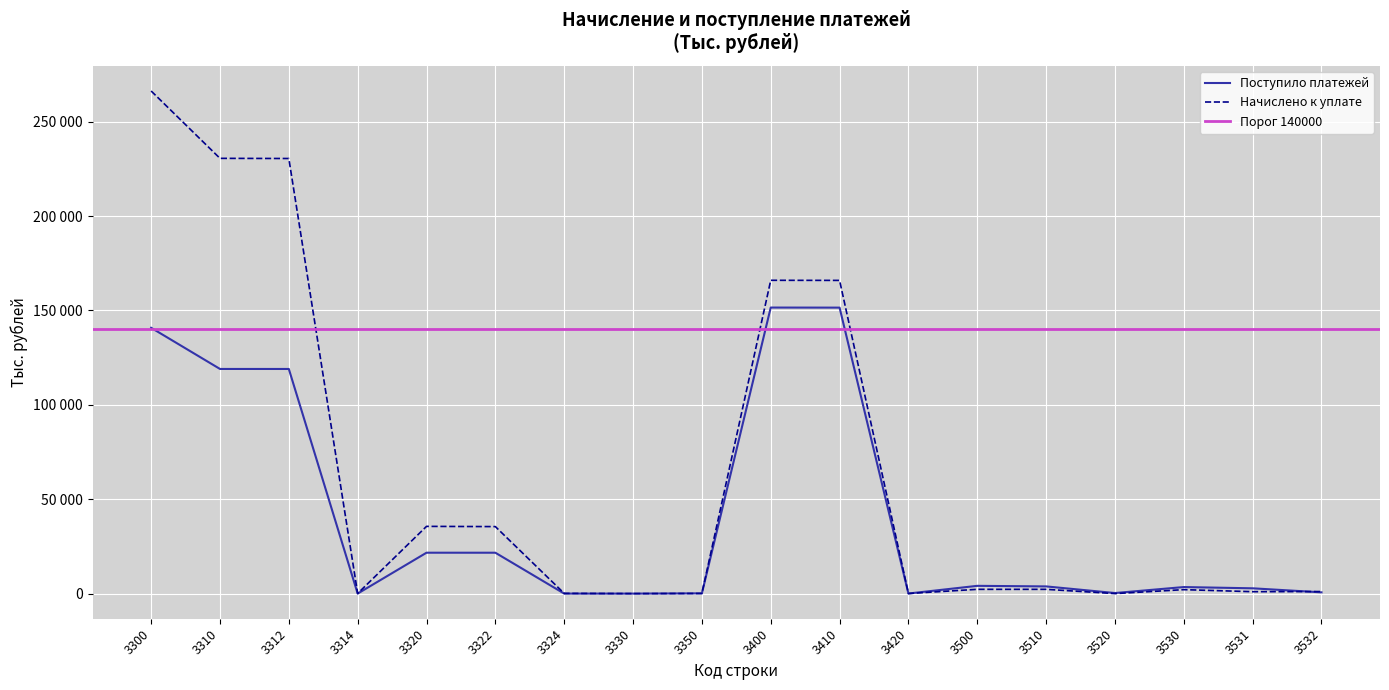

What is the difference between the Поступило платежей values at 3532 and 3420?

630